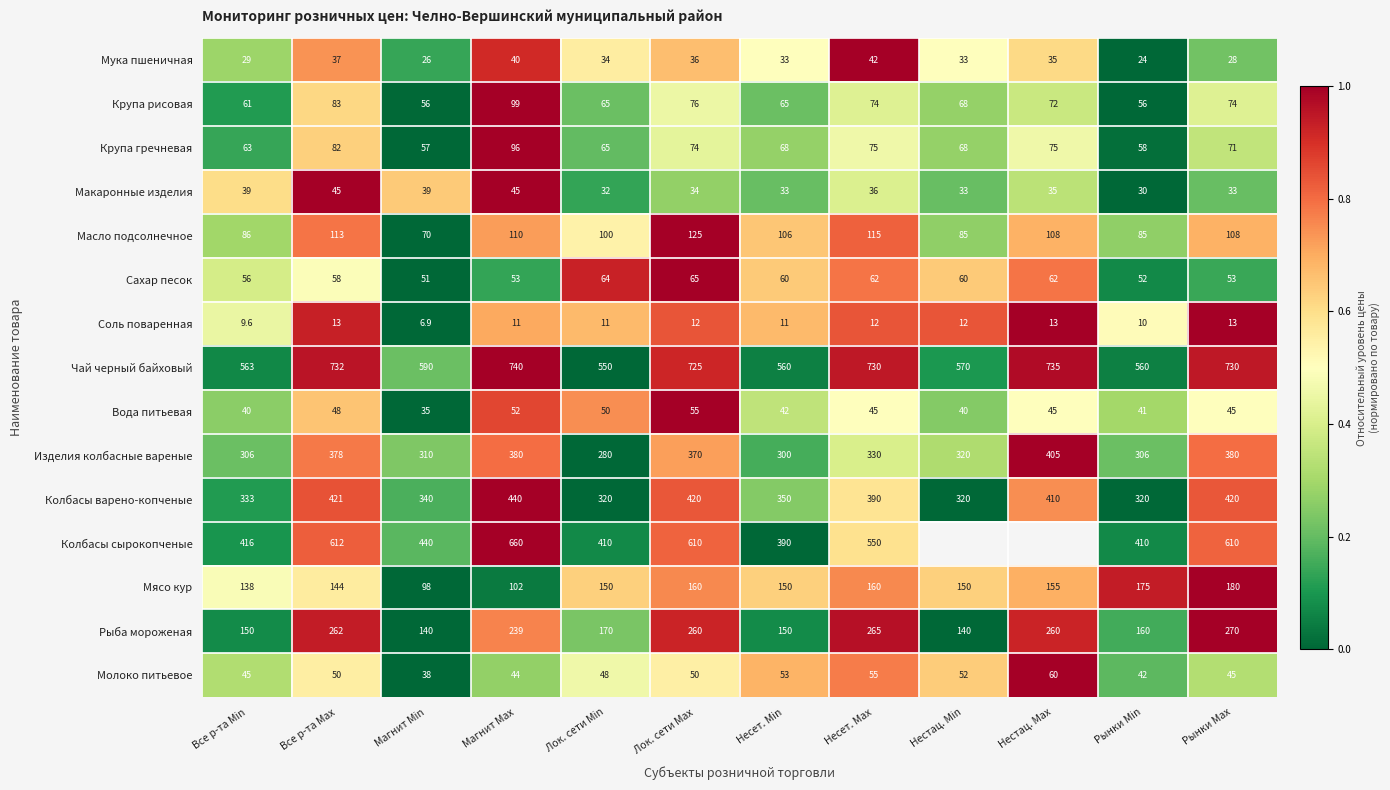

At Несет. Max, list the series in order from largest to smallest.

Чай черный байховый, Колбасы сырокопченые, Колбасы варено-копченые, Изделия колбасные вареные, Рыба мороженая, Мясо кур, Масло подсолнечное, Крупа гречневая, Крупа рисовая, Сахар песок, Молоко питьевое, Вода питьевая, Мука пшеничная, Макаронные изделия, Соль поваренная